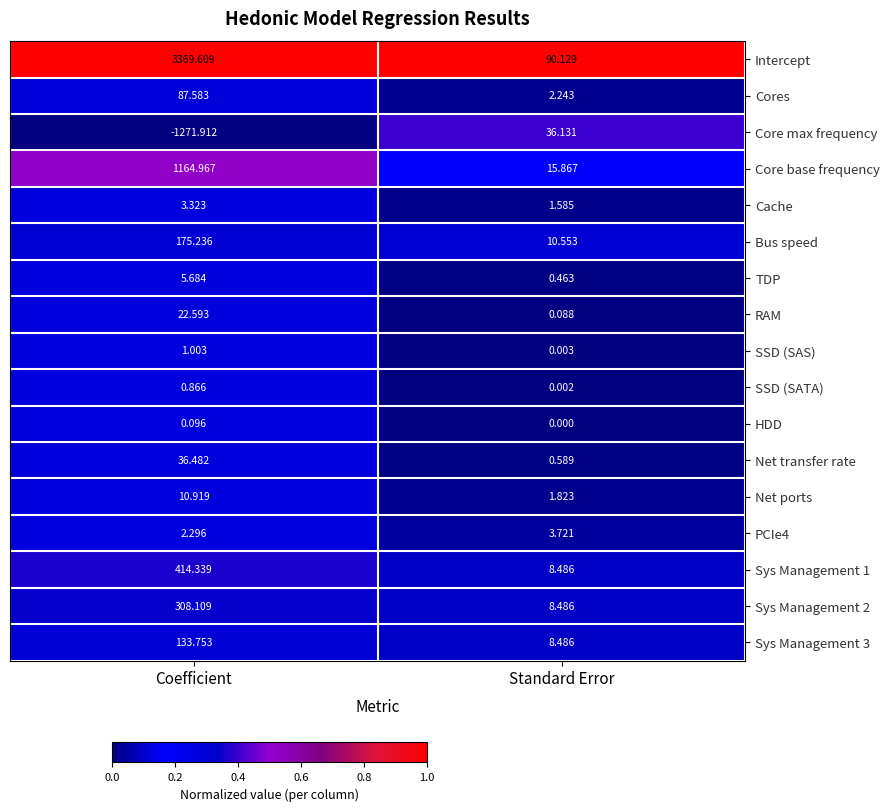

Which series has the largest total across all categories?

Intercept